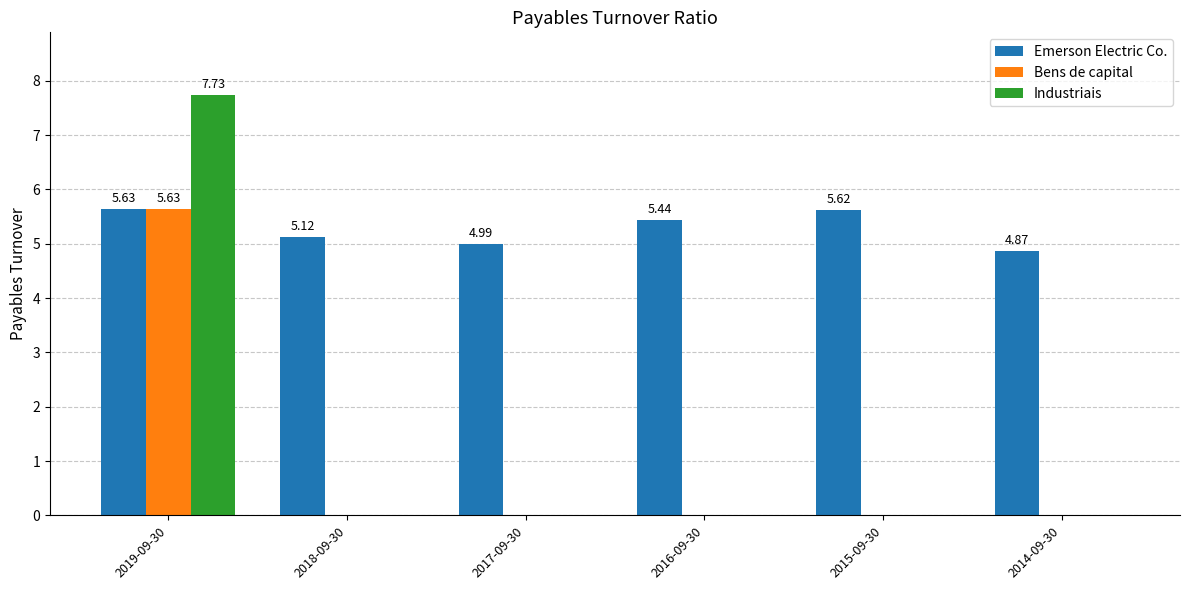

Reading left to right, list all the values displayed in this chart.

Emerson Electric Co.: 2019-09-30=5.6	2018-09-30=5.1	2017-09-30=5.0	2016-09-30=5.4	2015-09-30=5.6	2014-09-30=4.9
Bens de capital: 2019-09-30=5.6	2018-09-30=0.0	2017-09-30=0.0	2016-09-30=0.0	2015-09-30=0.0	2014-09-30=0.0
Industriais: 2019-09-30=7.7	2018-09-30=0.0	2017-09-30=0.0	2016-09-30=0.0	2015-09-30=0.0	2014-09-30=0.0